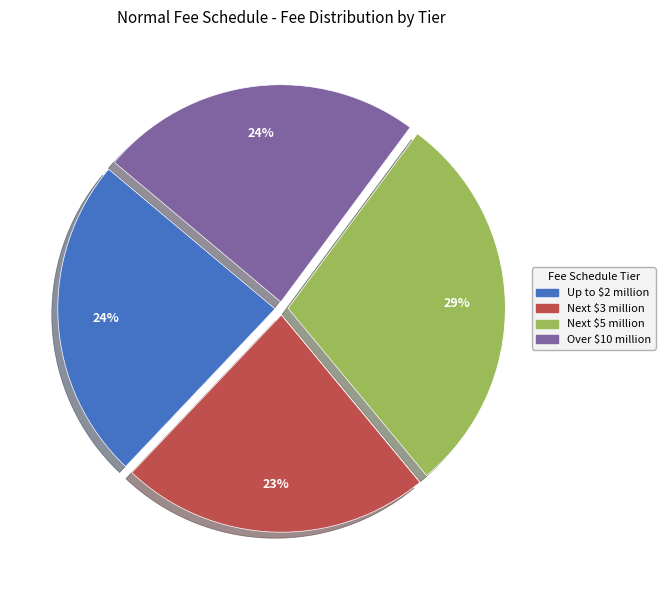

The Up to $2 million slice represents 24% of the pie. True or false?

True